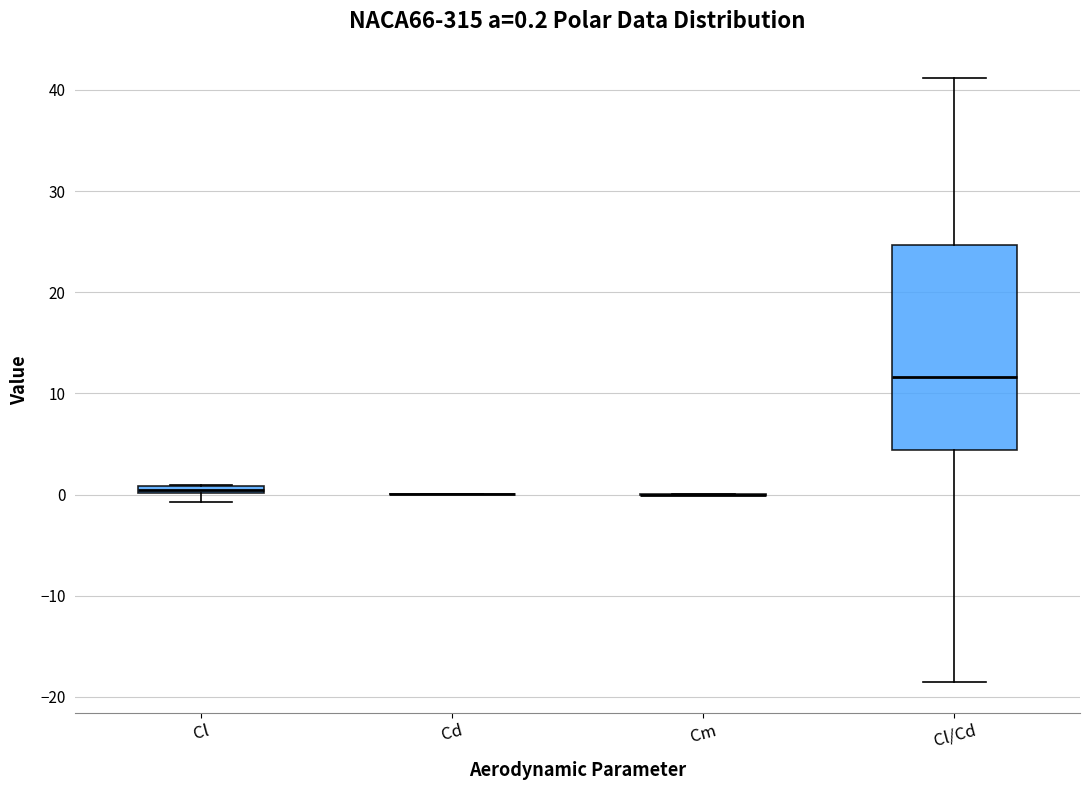

Which box is the tallest, from its lower edge to its upper edge?

Cl/Cd